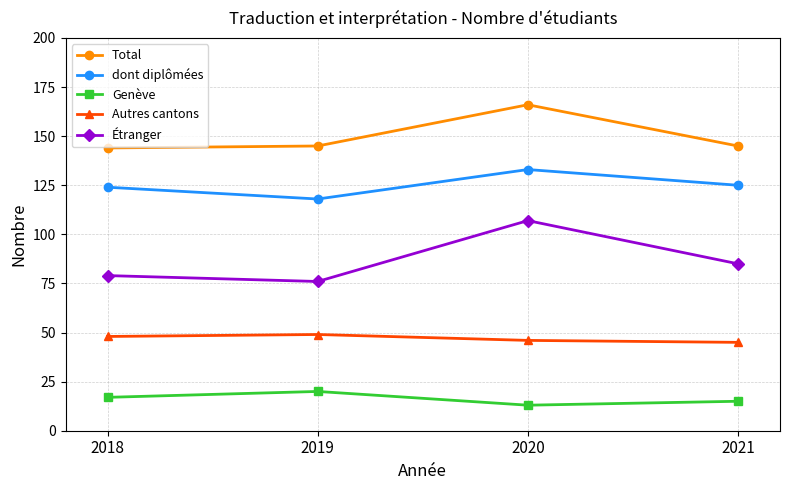

Rank the series by their maximum value, from lowest to highest.

Genève, Autres cantons, Étranger, dont diplômées, Total